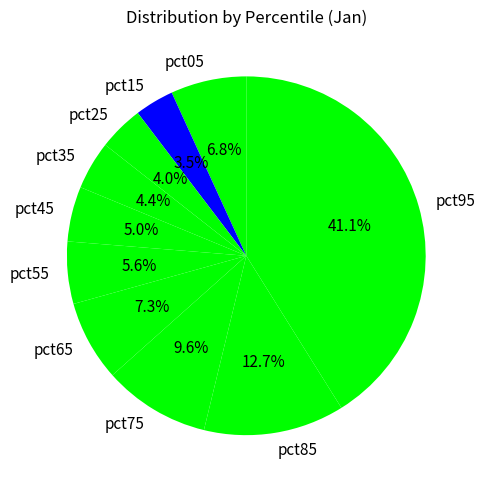

Which category has the smallest portion of the pie?

pct15